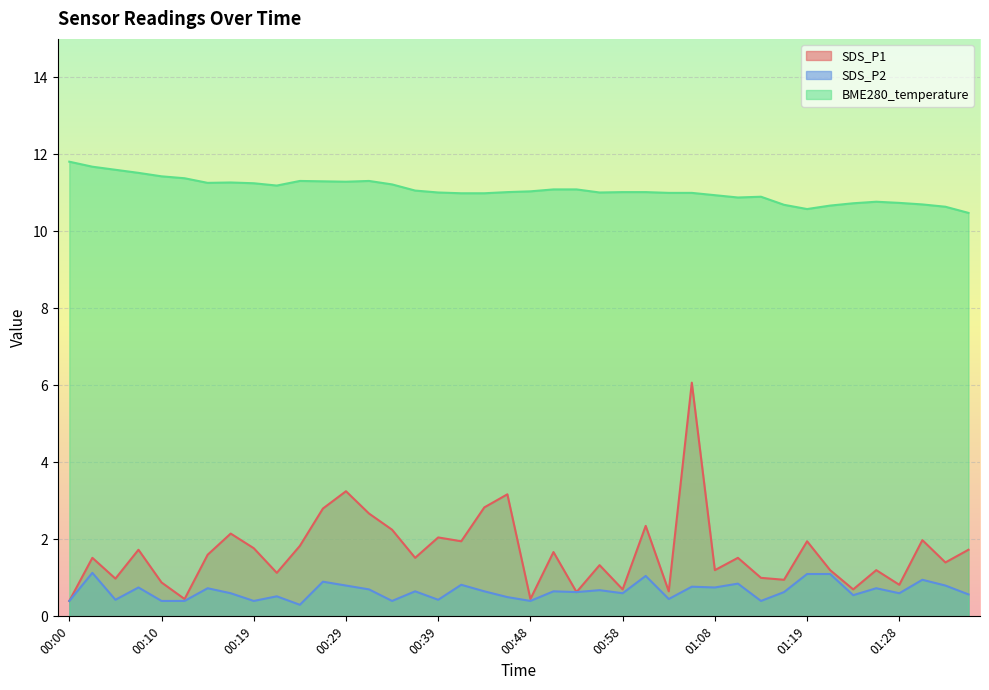

Reading left to right, list all the values displayed in this chart.

SDS_P1: 00:00=0.4	00:02=1.5	00:05=1.0	00:07=1.7	00:10=0.9	00:12=0.5	00:14=1.6	00:17=2.1	00:19=1.8	00:22=1.1	00:24=1.8	00:27=2.8	00:29=3.2	00:31=2.7	00:34=2.2	00:36=1.5	00:39=2.0	00:41=1.9	00:43=2.8	00:46=3.2	00:48=0.5	00:51=1.7	00:53=0.6	00:56=1.3	00:58=0.7	01:00=2.4	01:03=0.7	01:06=6.1	01:08=1.2	01:11=1.5	01:14=1.0	01:16=0.9	01:19=1.9	01:21=1.2	01:23=0.7	01:26=1.2	01:28=0.8	01:31=2.0	01:33=1.4	01:36=1.7
SDS_P2: 00:00=0.4	00:02=1.1	00:05=0.4	00:07=0.8	00:10=0.4	00:12=0.4	00:14=0.7	00:17=0.6	00:19=0.4	00:22=0.5	00:24=0.3	00:27=0.9	00:29=0.8	00:31=0.7	00:34=0.4	00:36=0.7	00:39=0.4	00:41=0.8	00:43=0.7	00:46=0.5	00:48=0.4	00:51=0.7	00:53=0.6	00:56=0.7	00:58=0.6	01:00=1.1	01:03=0.5	01:06=0.8	01:08=0.8	01:11=0.8	01:14=0.4	01:16=0.6	01:19=1.1	01:21=1.1	01:23=0.6	01:26=0.7	01:28=0.6	01:31=0.9	01:33=0.8	01:36=0.6
BME280_temperature: 00:00=11.8	00:02=11.7	00:05=11.6	00:07=11.5	00:10=11.4	00:12=11.4	00:14=11.3	00:17=11.3	00:19=11.2	00:22=11.2	00:24=11.3	00:27=11.3	00:29=11.3	00:31=11.3	00:34=11.2	00:36=11.1	00:39=11.0	00:41=11.0	00:43=11.0	00:46=11.0	00:48=11.0	00:51=11.1	00:53=11.1	00:56=11.0	00:58=11.0	01:00=11.0	01:03=11.0	01:06=11.0	01:08=10.9	01:11=10.9	01:14=10.9	01:16=10.7	01:19=10.6	01:21=10.7	01:23=10.7	01:26=10.8	01:28=10.7	01:31=10.7	01:33=10.6	01:36=10.5